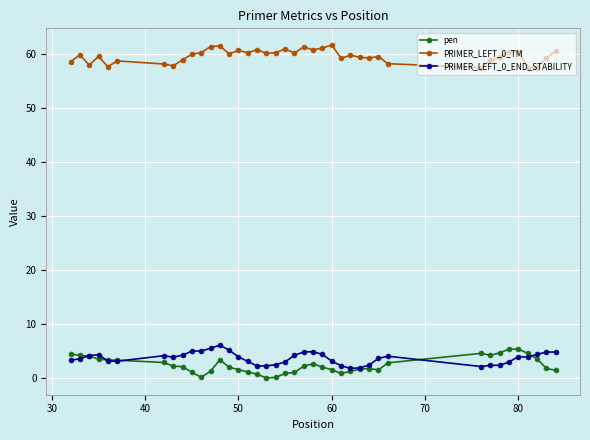

At how many categories does at least one series exceed 47?

40